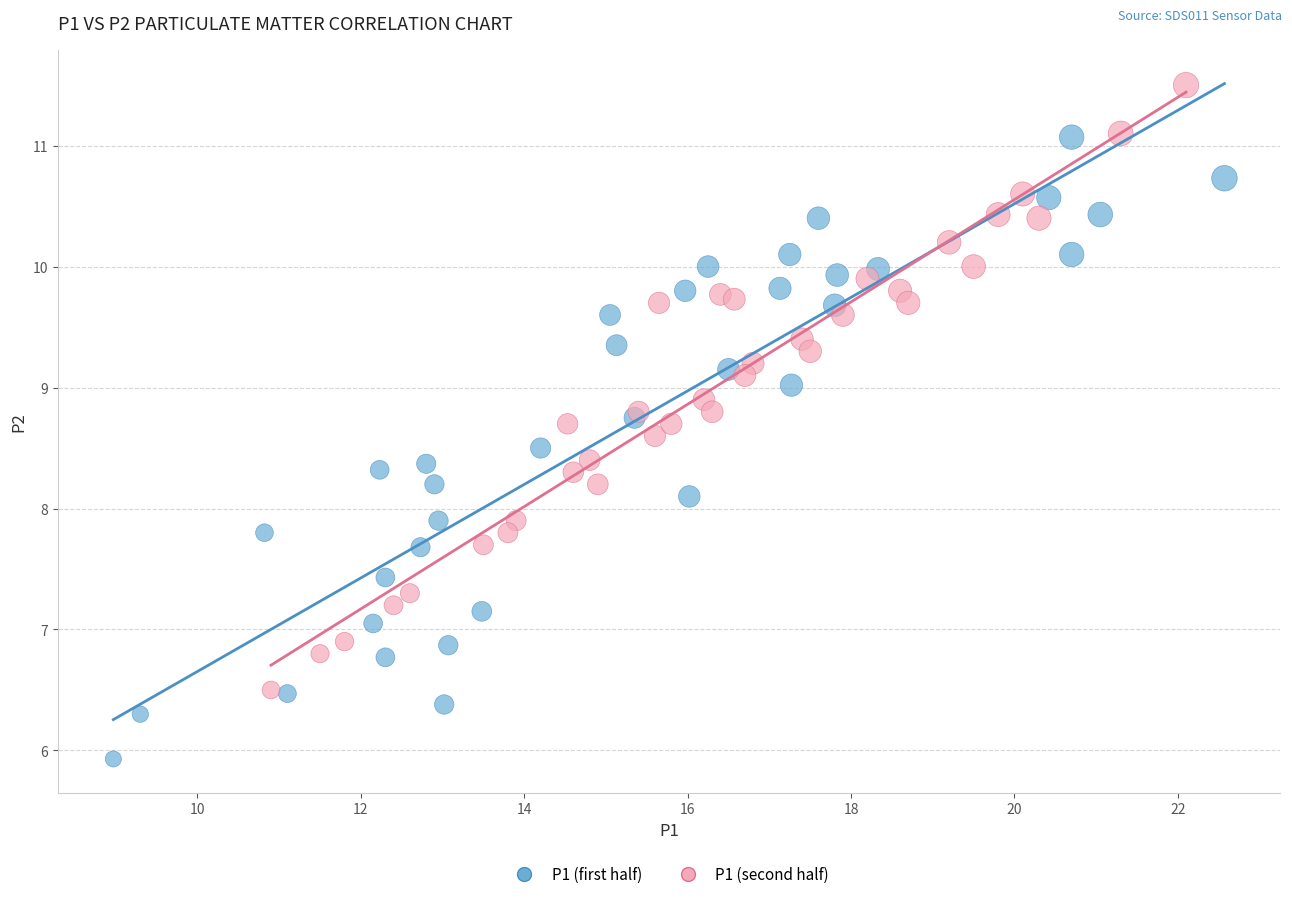

Which series reaches the minimum Y coordinate?

P1 (first half)